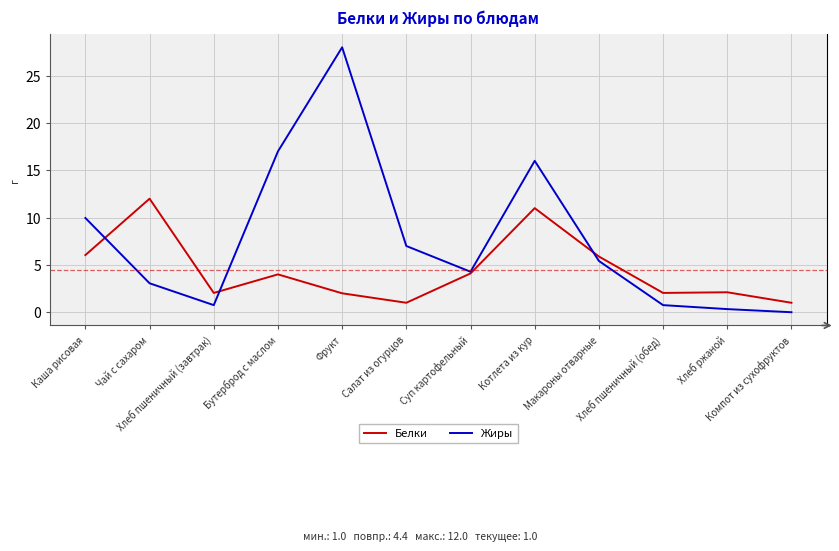

What are all the series names shown in the legend?

Белки, Жиры